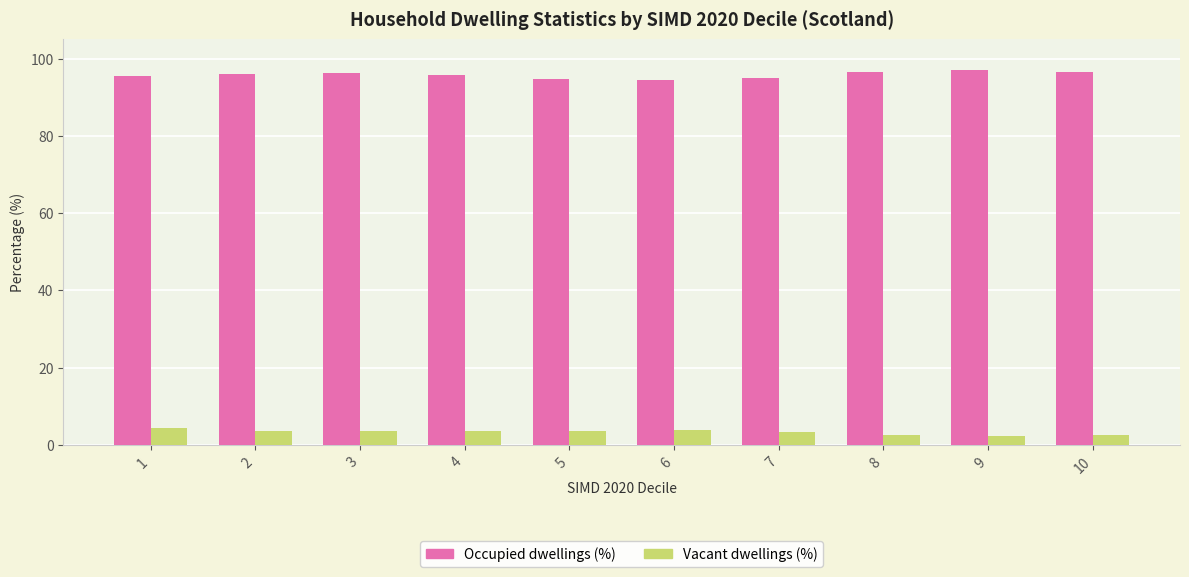

The Vacant dwellings (%) series shows 2.7 at 8. True or false?

True